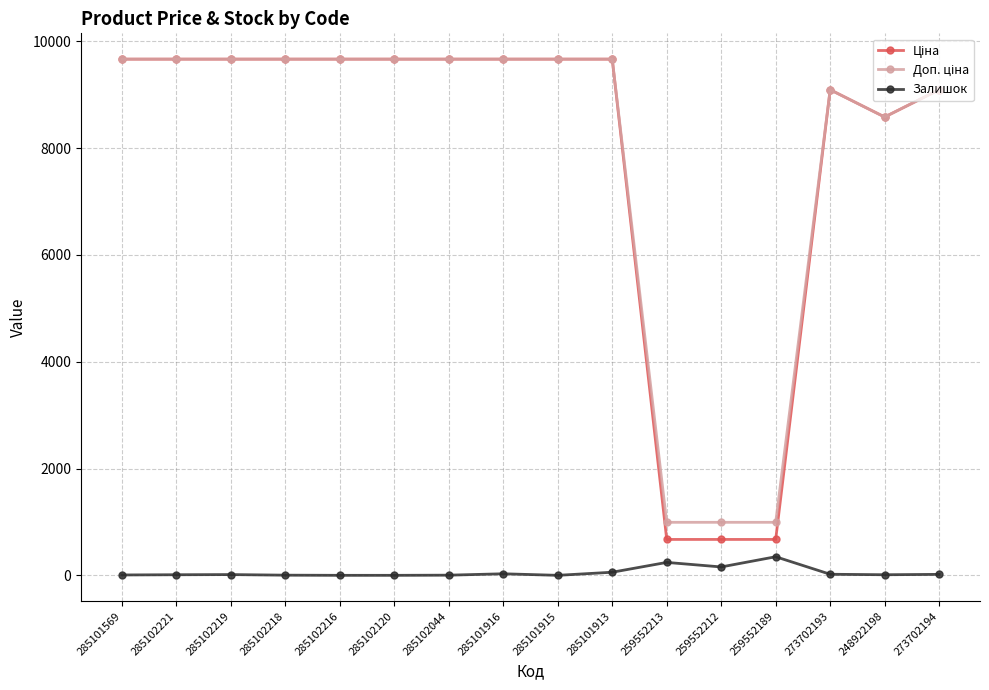

True or false: Залишок has more than 1 points higher than both neighbors.

True